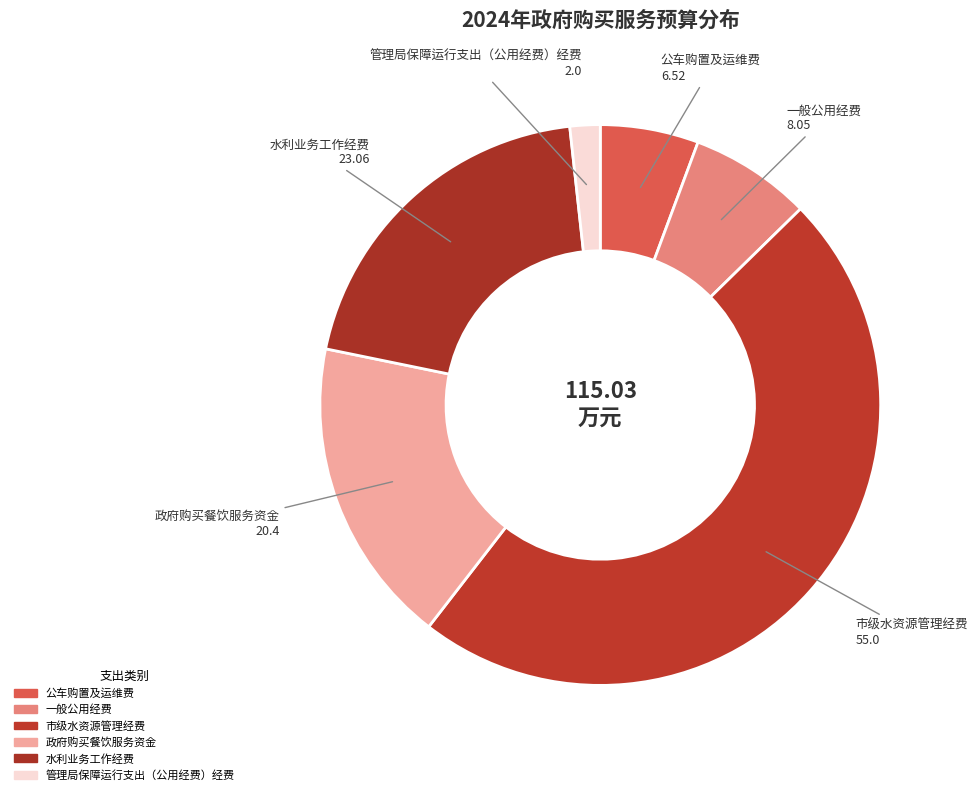

Is there a majority slice in this chart?

No